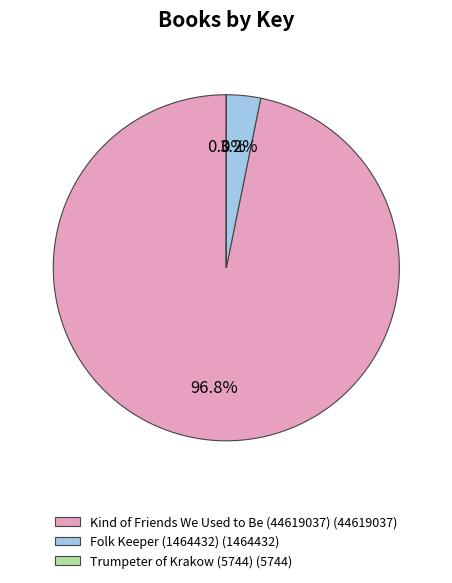

Which category has the biggest portion of the pie?

Kind of Friends We Used to Be (44619037)